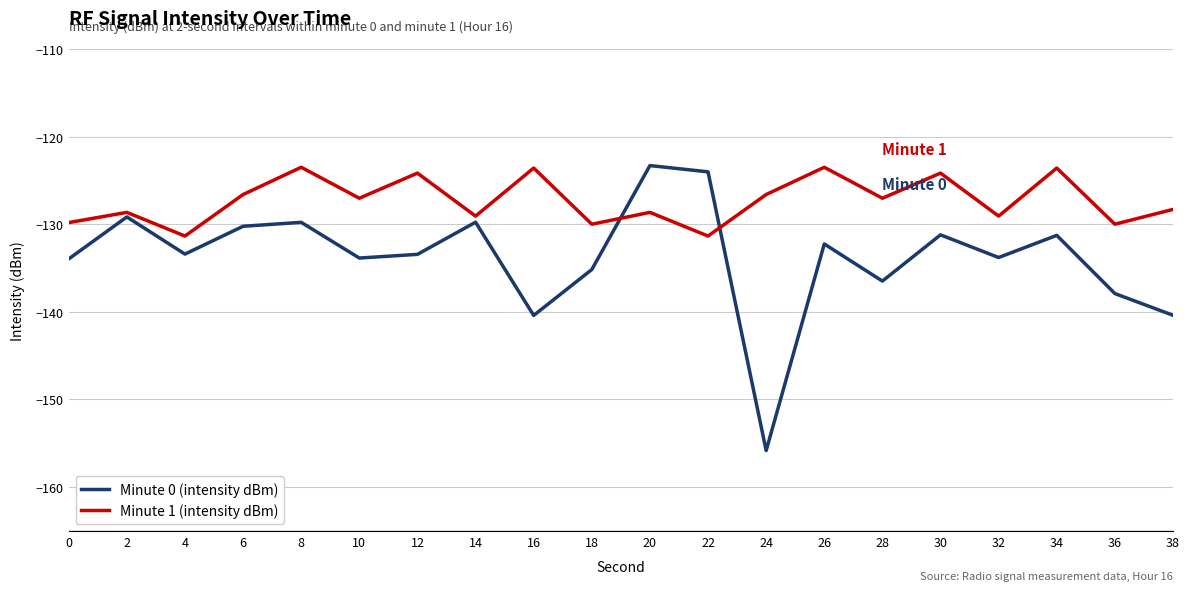

Where is the first local maximum for Minute 1 (intensity dBm)?

2